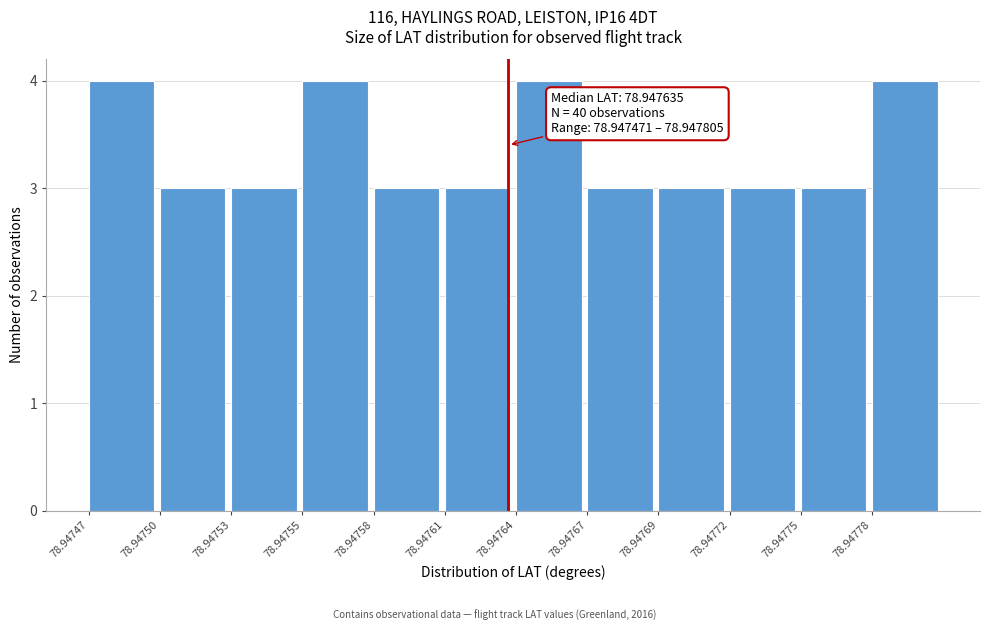

Reading right to left, what are all the values shown in this chart?

4	3	3	3	3	4	3	3	4	3	3	4